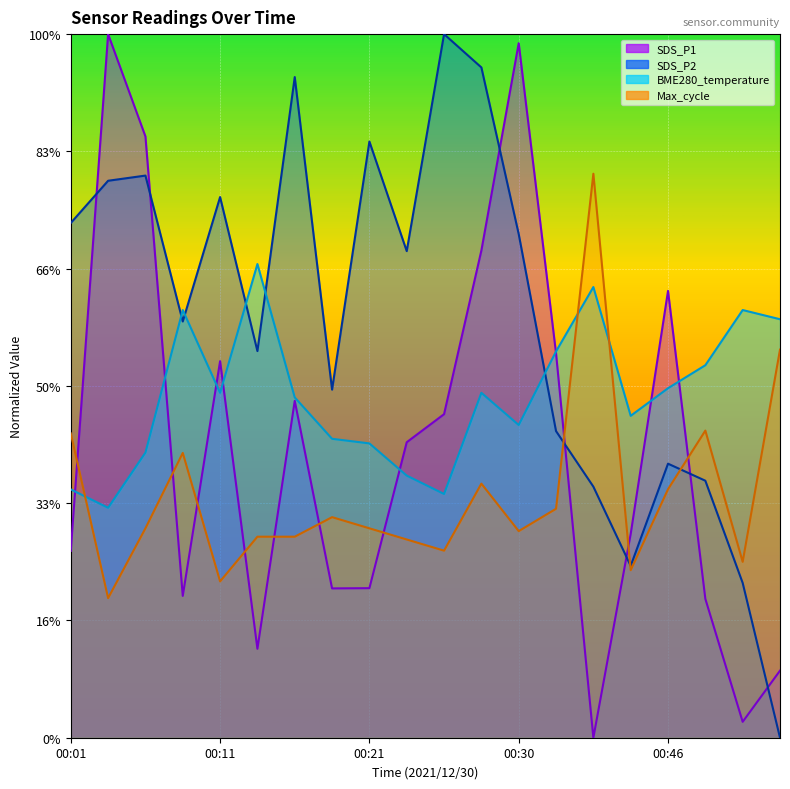

Between 00:16 and 00:21, which series saw the biggest shift?

SDS_P1